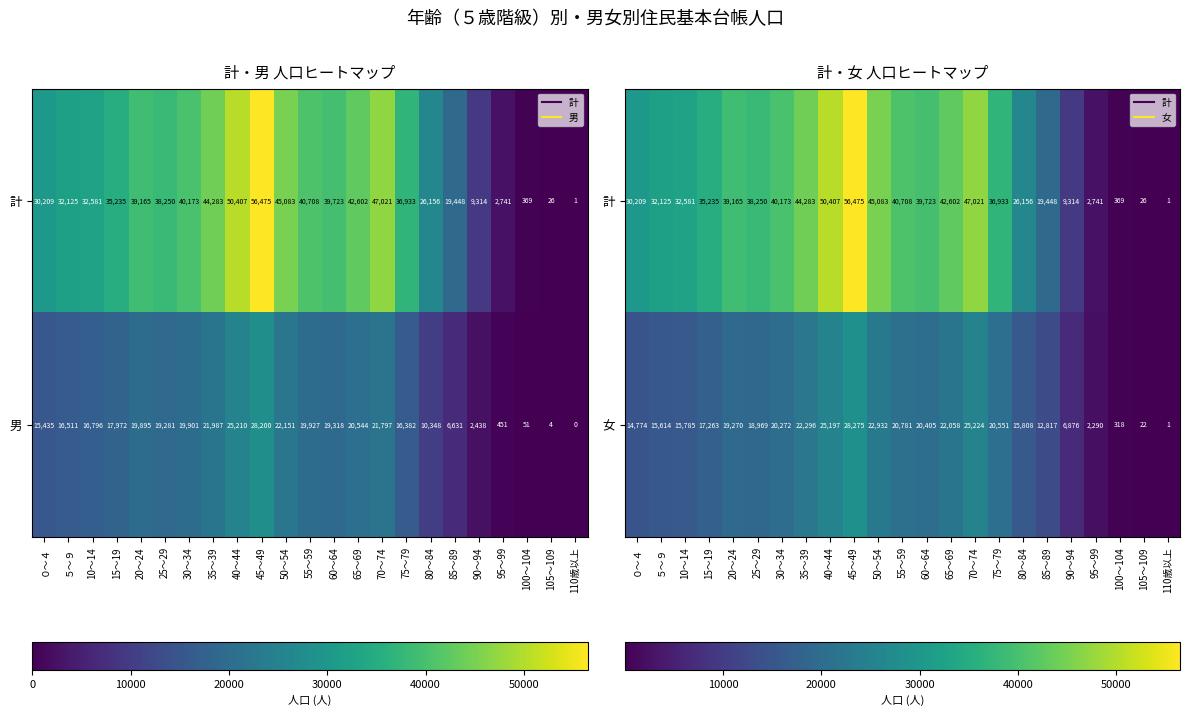

True or false: 女 has a value of 32170 at 30～34.

False